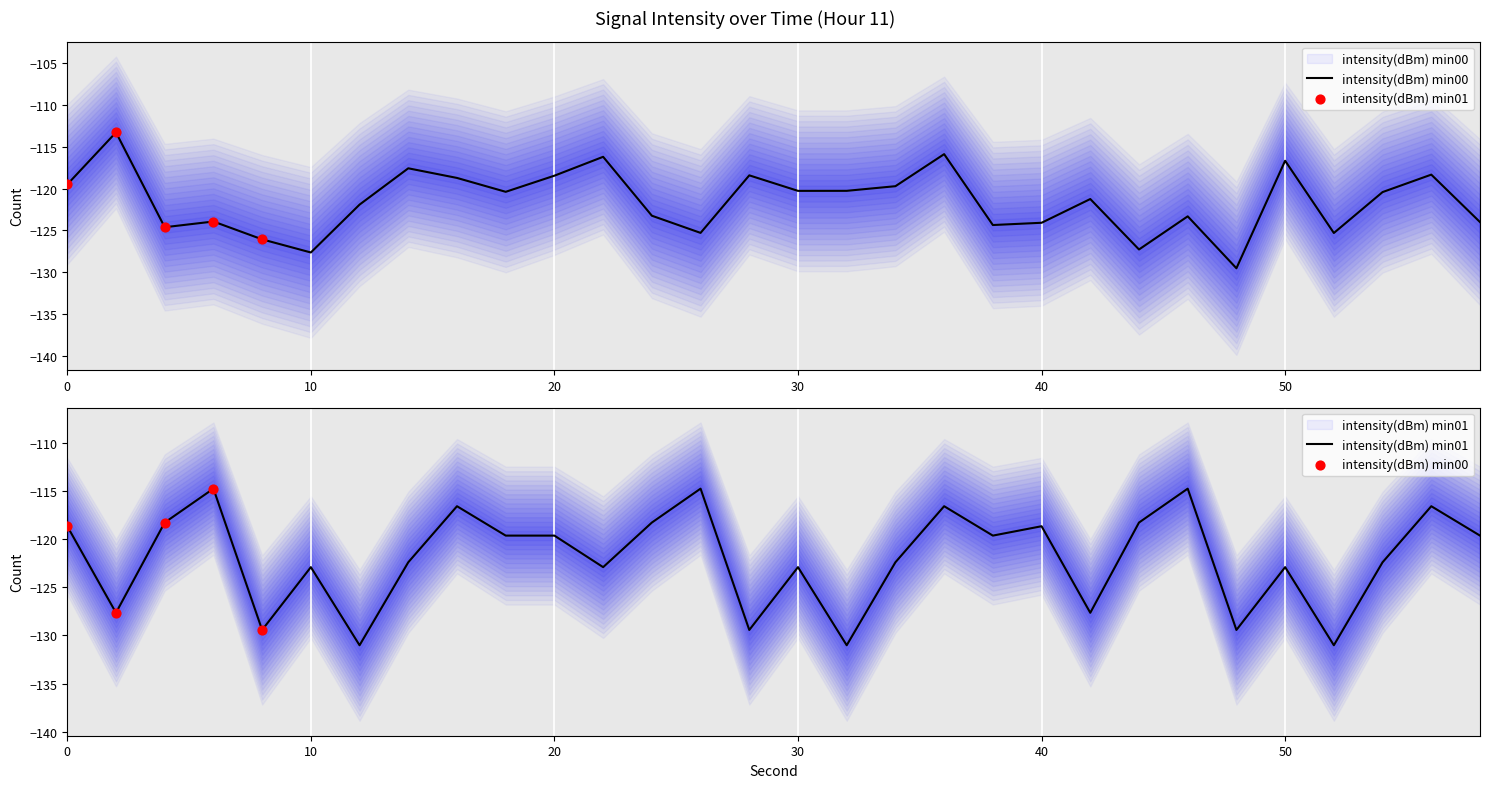

At which category is the sum across all series the highest?

36